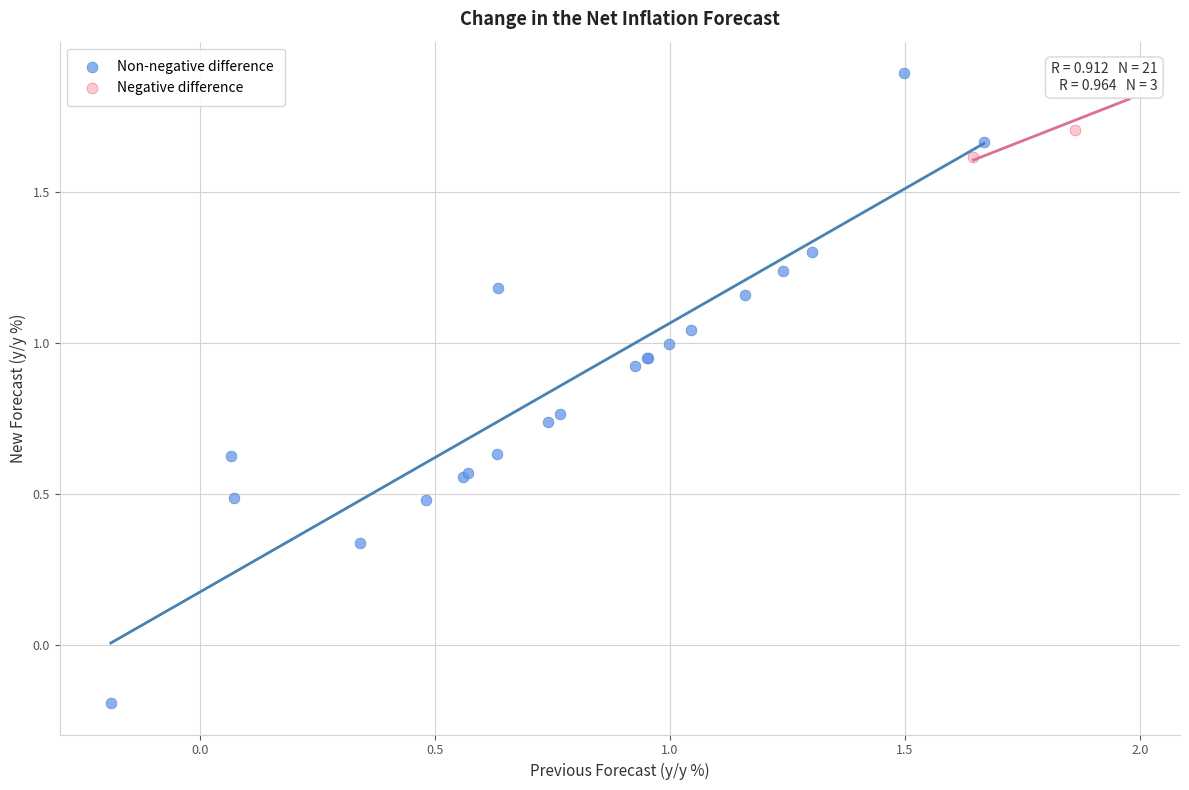

Which series reaches the minimum Y coordinate?

Non-negative difference